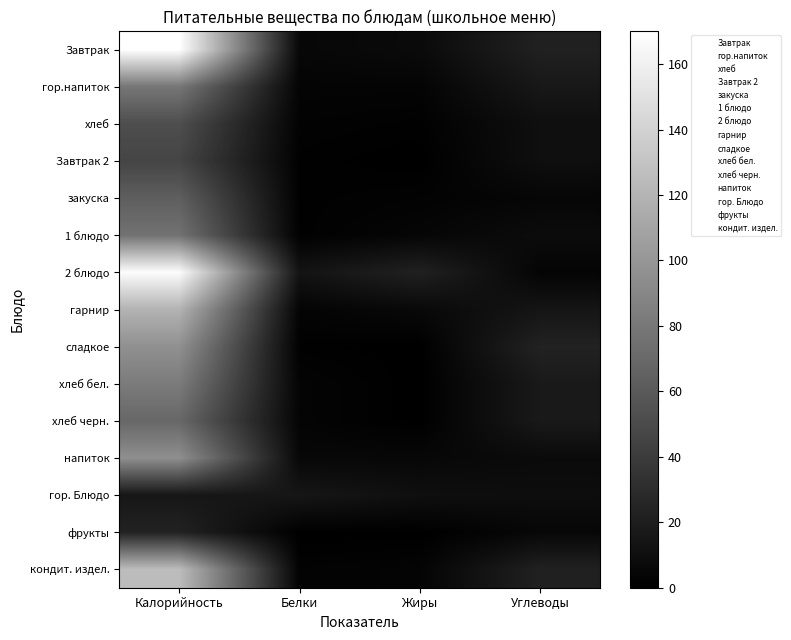

Which series changed the most between Калорийность and Жиры?

Завтрак